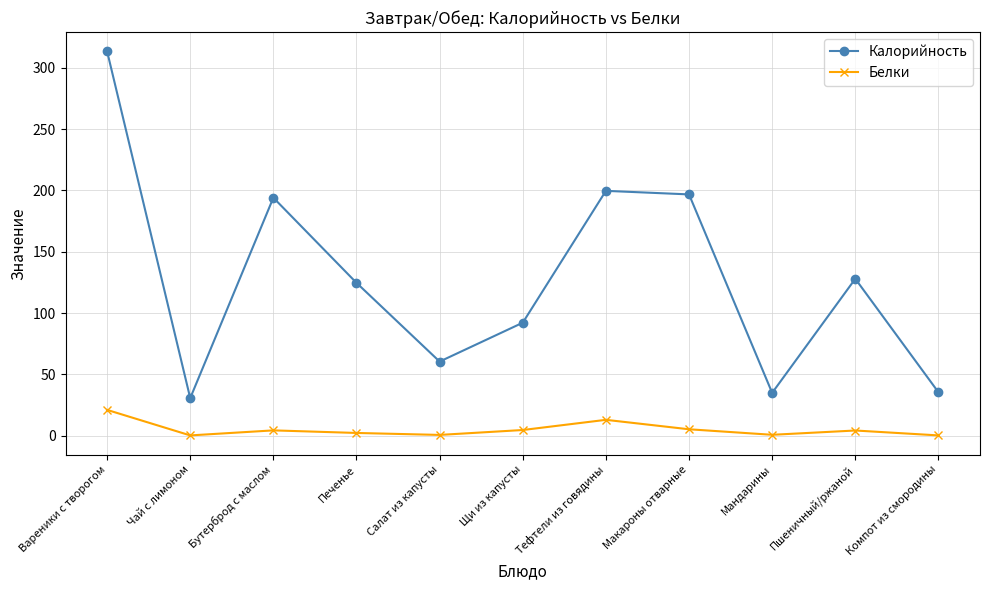

List the series in order of their peak value, highest first.

Калорийность, Белки